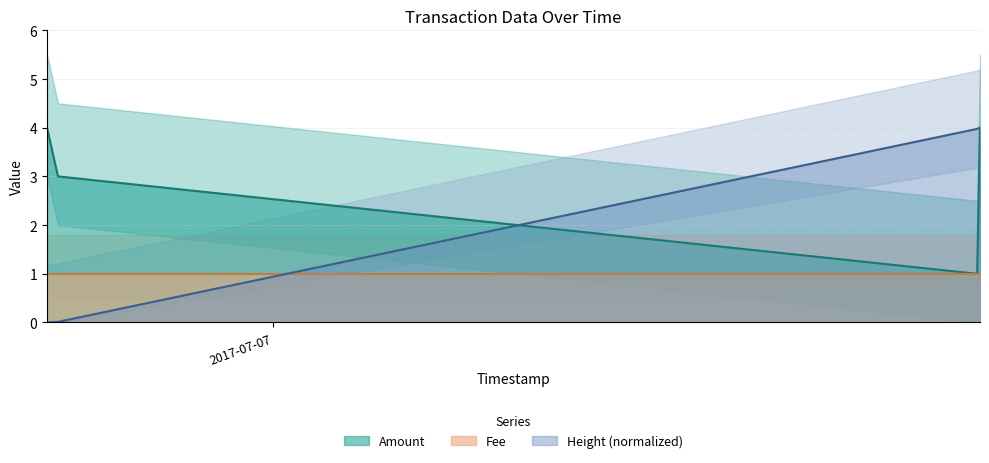

How many intersections are there between Amount and Height?

1